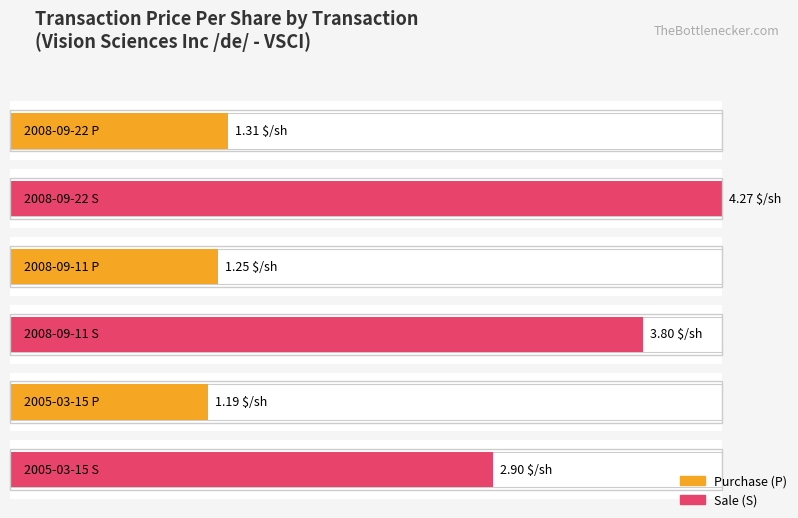

How many series are shown in this chart?

2